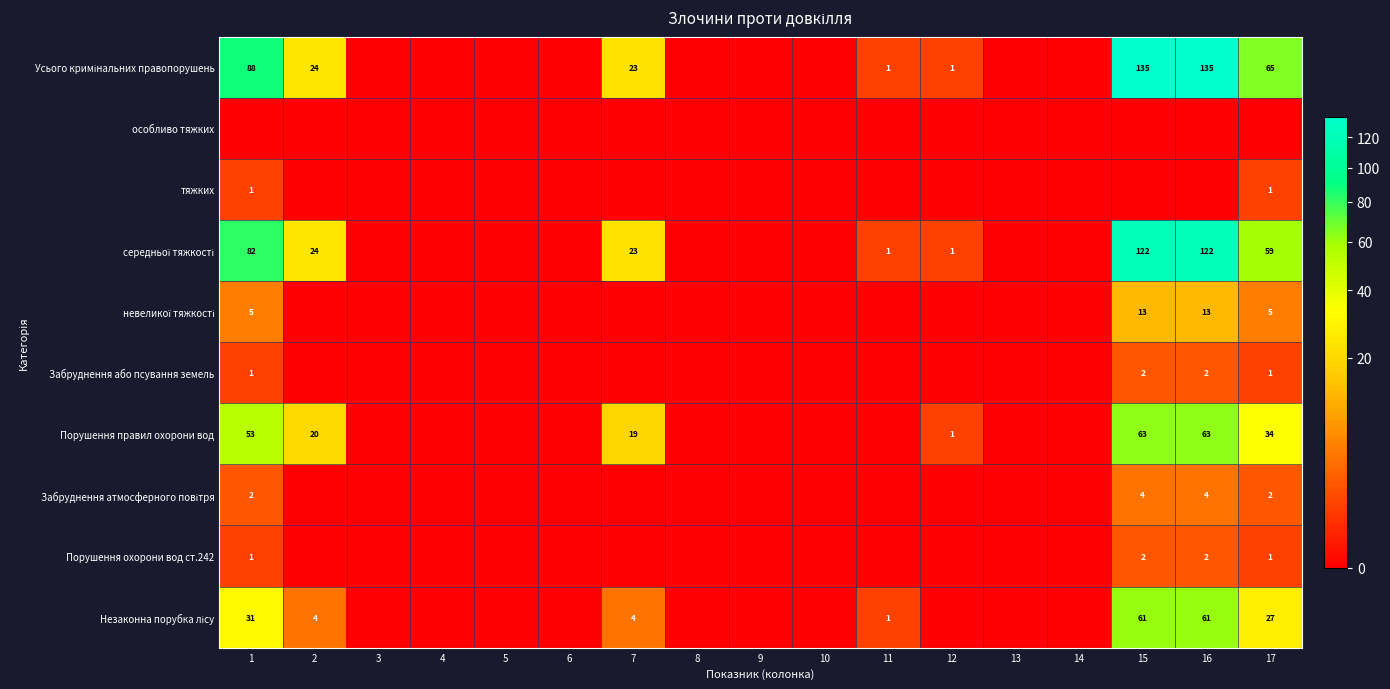

The value of Забруднення або псування земель at 16 is 2. True or false?

True